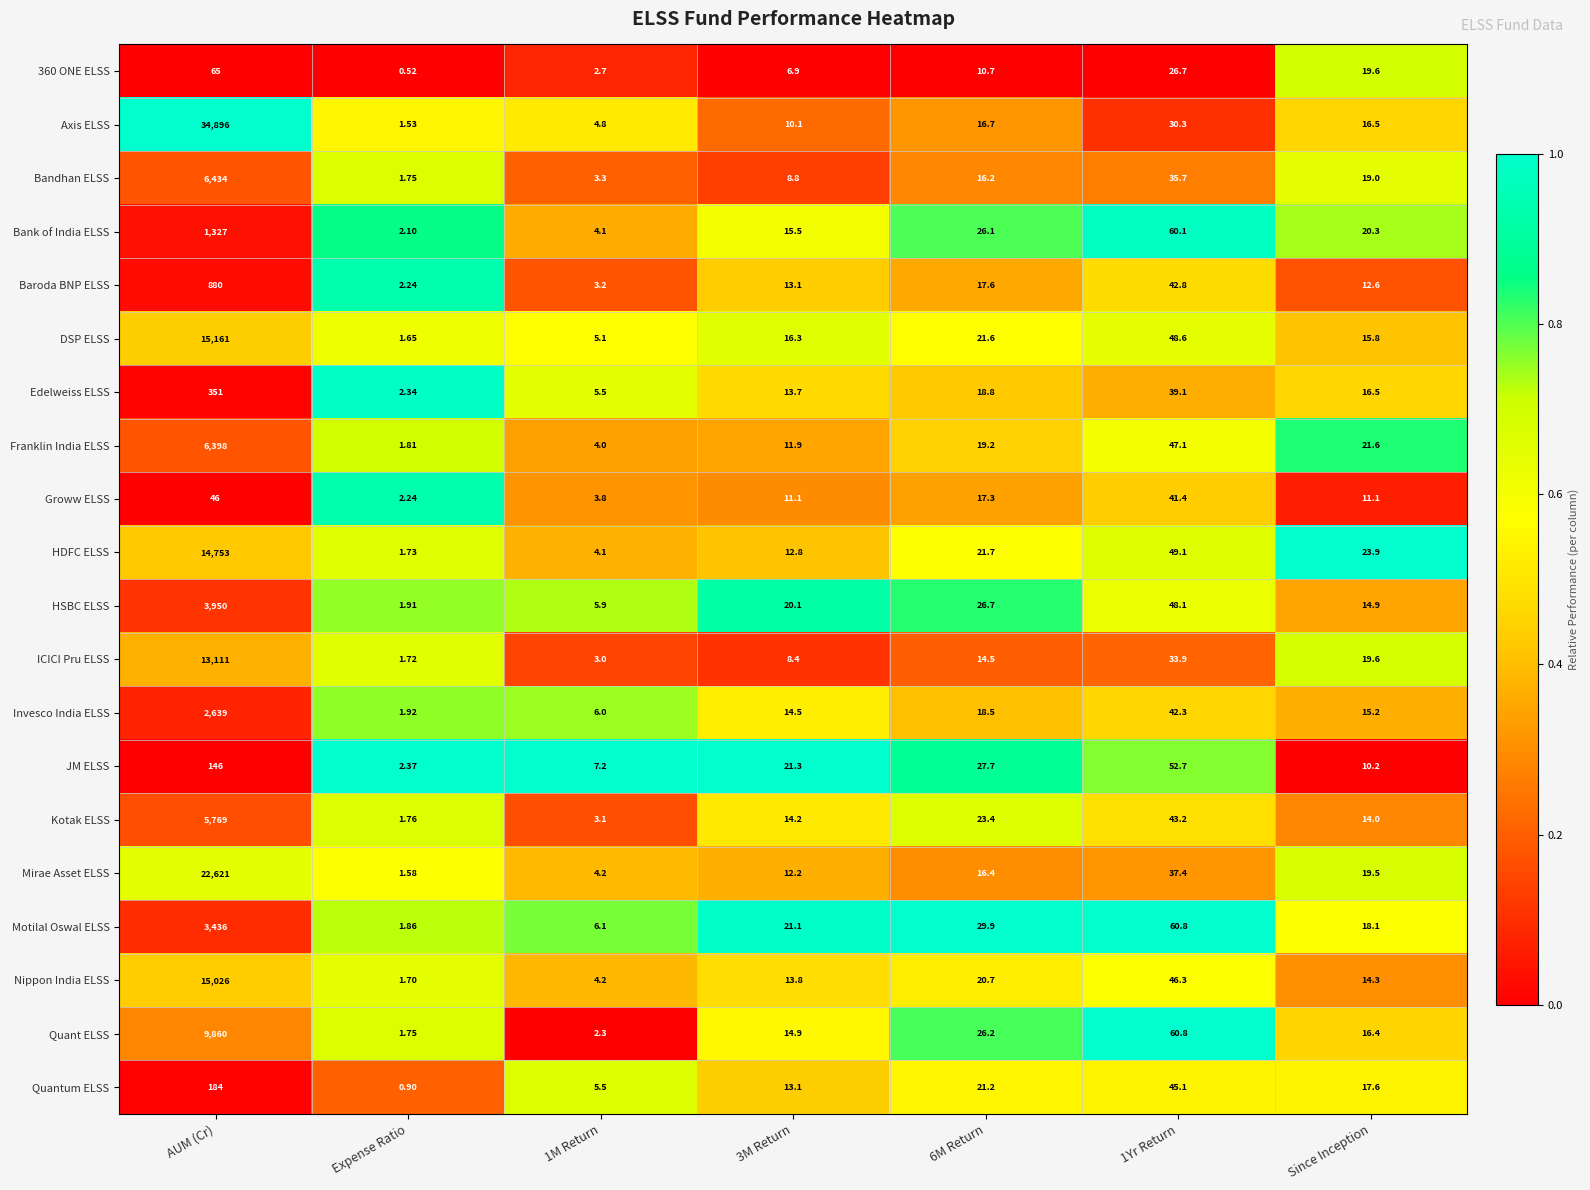

Which category has the highest value across all series?

AUM (Cr)